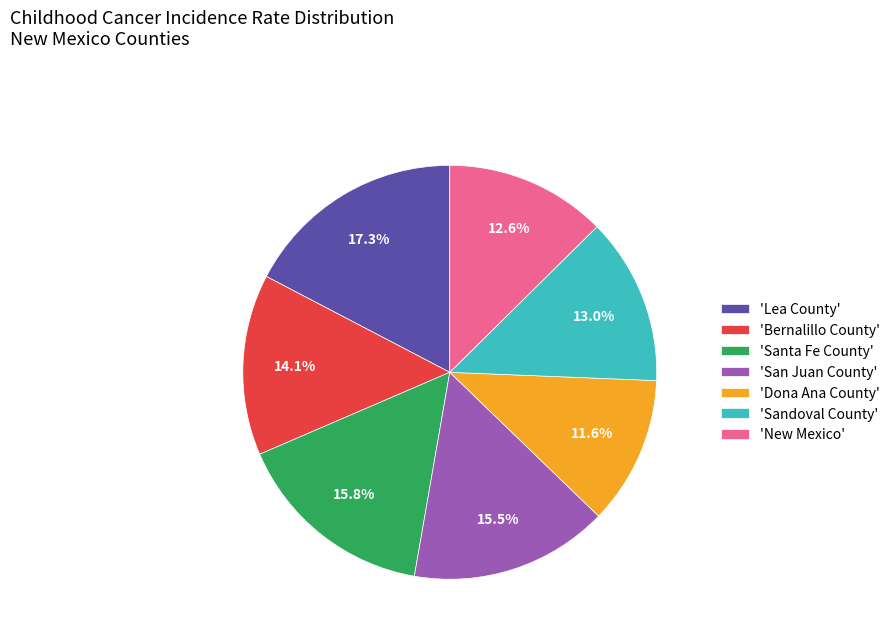

What is the smallest slice in the pie chart?

'Dona Ana County'